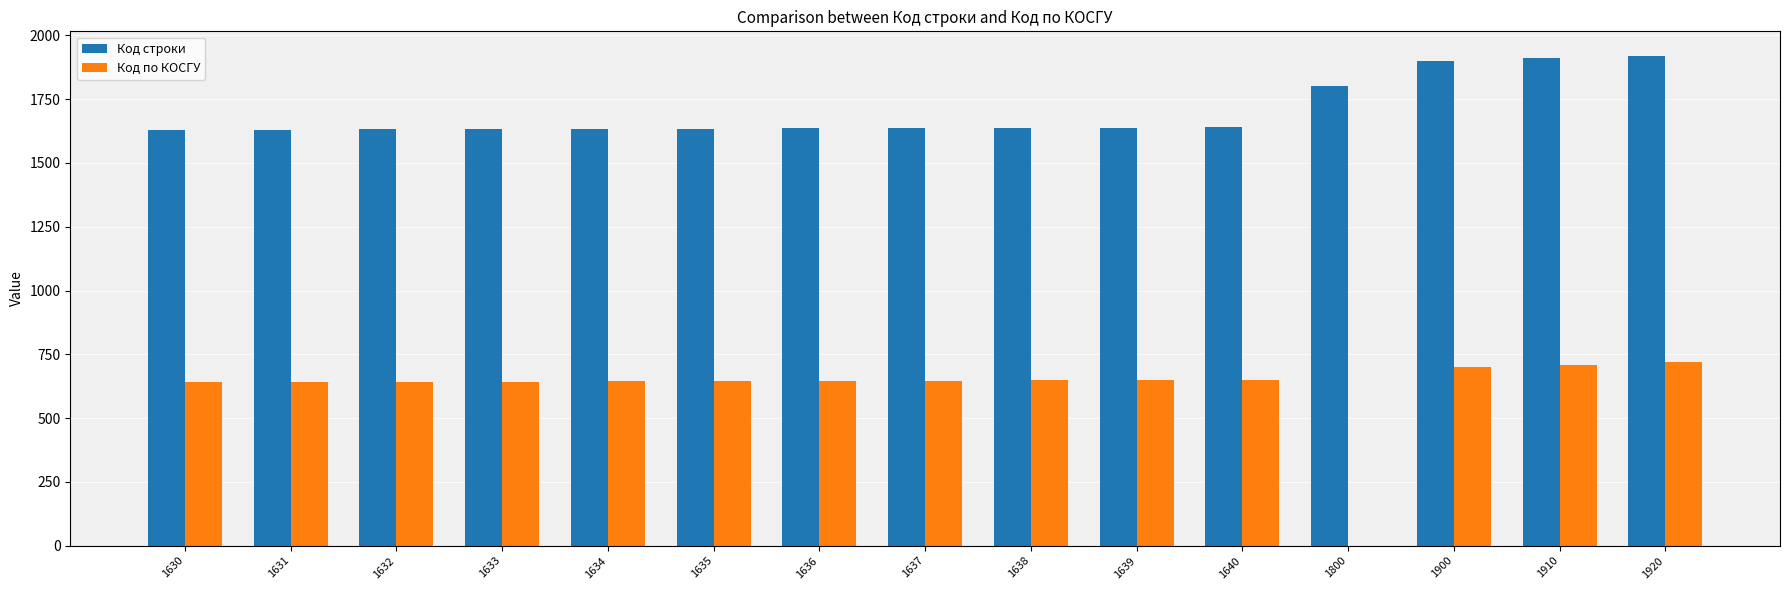

How many series are shown in this chart?

2